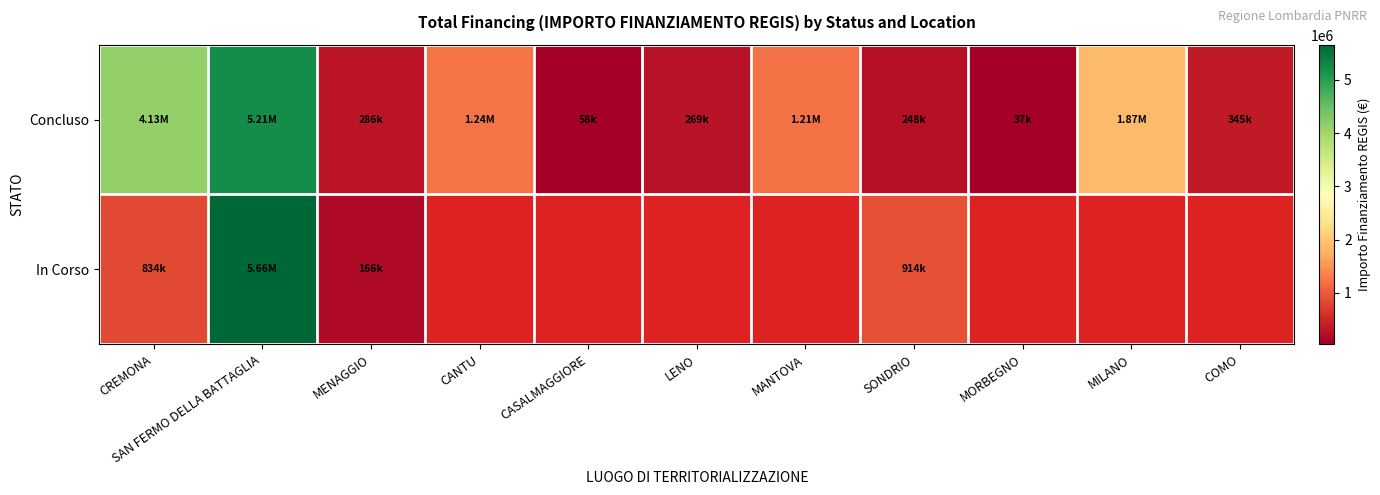

Which series has the largest range (max minus min)?

In Corso